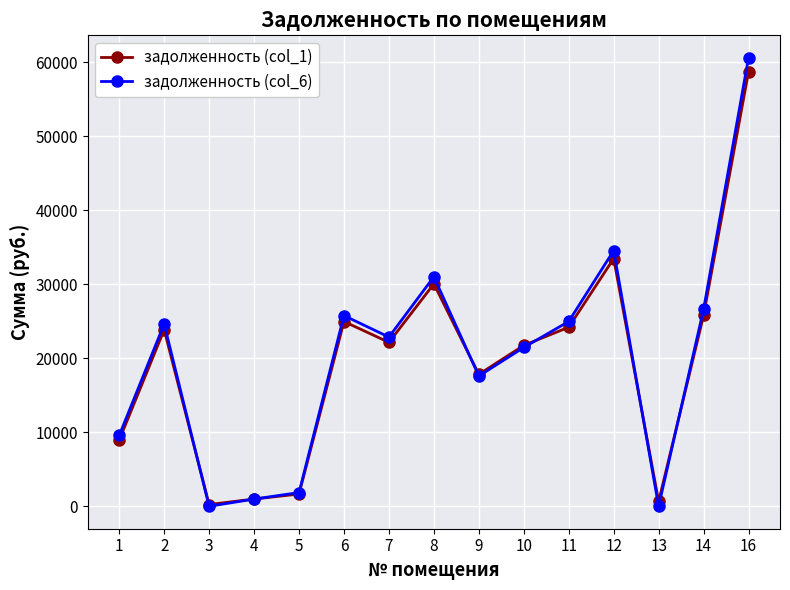

The задолженность (col_1) series shows 1662.0 at 5. True or false?

True